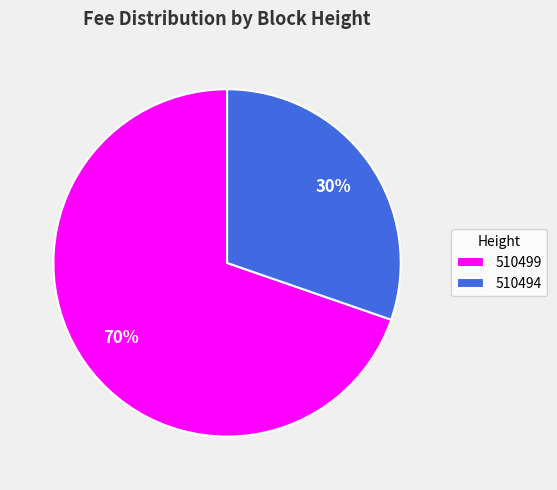

What is the largest slice in the pie chart?

510499